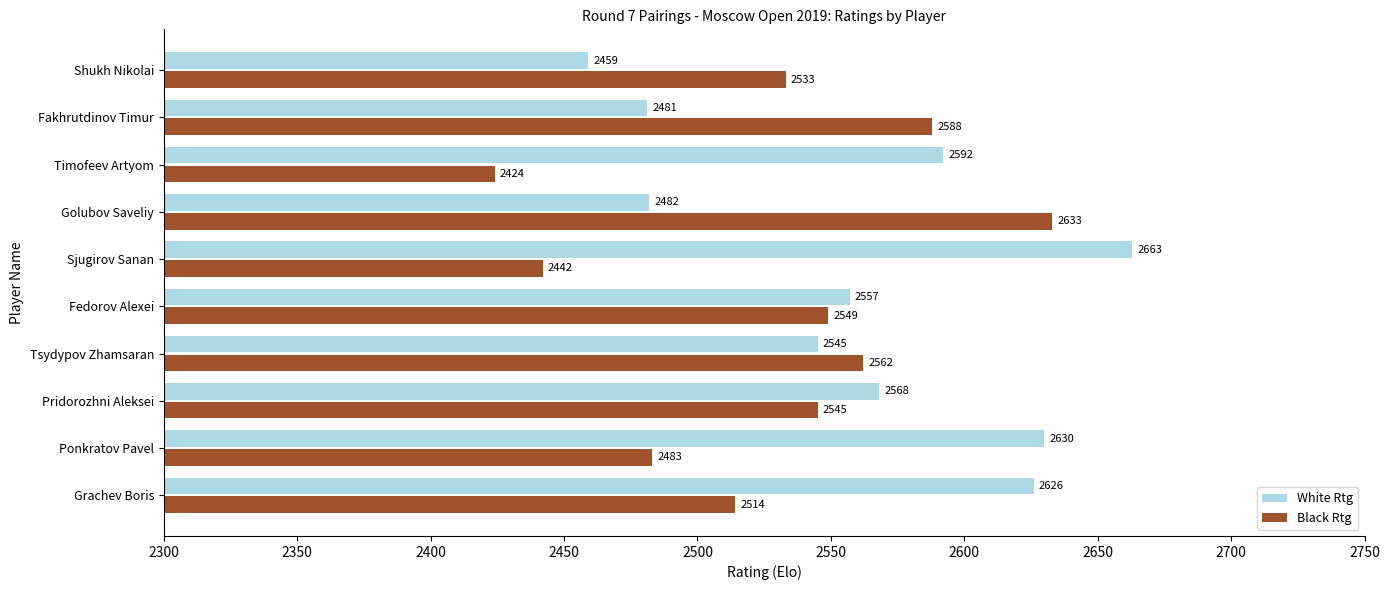

What is the difference between the maximum and minimum values in the White Rtg series?

204